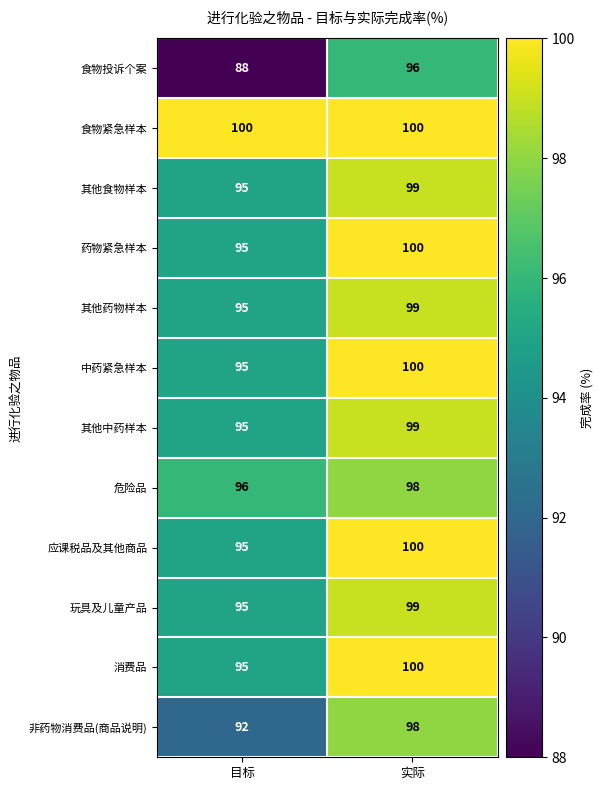

Reading right to left, what are all the values shown in this chart?

食物投诉个案: 实际=96	目标=88
食物紧急样本: 实际=100	目标=100
其他食物样本: 实际=99	目标=95
药物紧急样本: 实际=100	目标=95
其他药物样本: 实际=99	目标=95
中药紧急样本: 实际=100	目标=95
其他中药样本: 实际=99	目标=95
危险品: 实际=98	目标=96
应课税品及其他商品: 实际=100	目标=95
玩具及儿童产品: 实际=99	目标=95
消费品: 实际=100	目标=95
非药物消费品(商品说明): 实际=98	目标=92